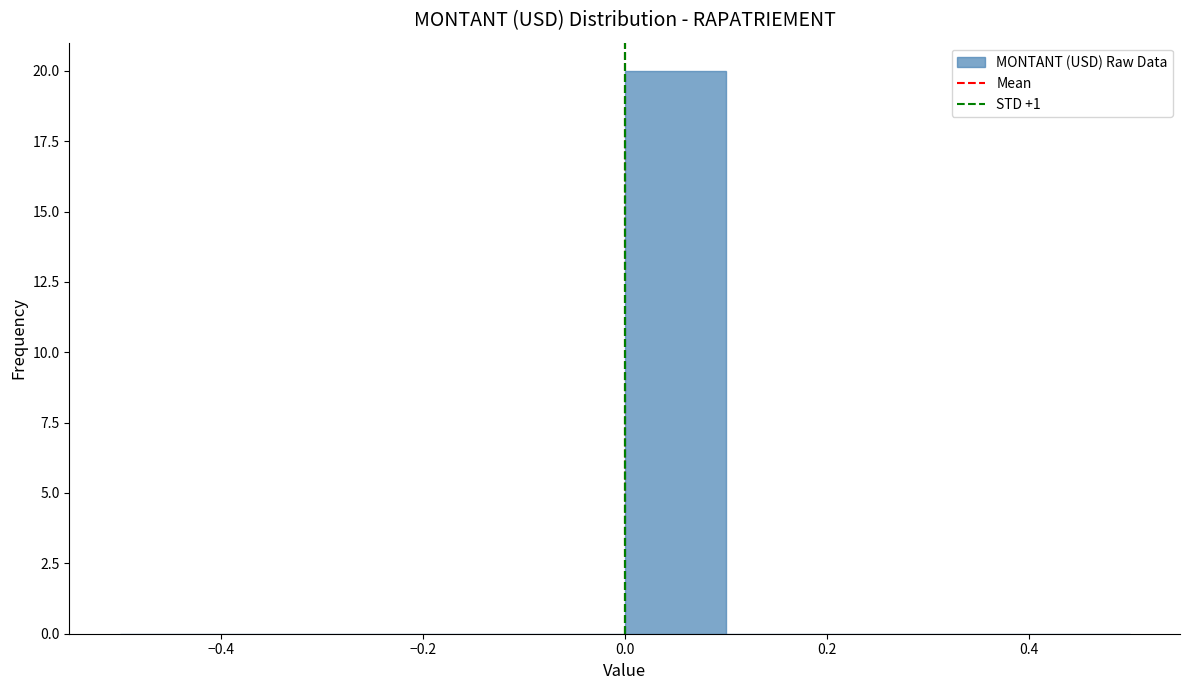

Reading left to right, transcribe this chart: for each bar, give the range it covers on the x-axis and its height. The values are not printed on the chart, so give them approximately, as read against the axis.

-0.5 to -0.4: 0
-0.4 to -0.3: 0
-0.3 to -0.2: 0
-0.2 to -0.1: 0
-0.1 to 0.0: 0
0.0 to 0.1: 20
0.1 to 0.2: 0
0.2 to 0.3: 0
0.3 to 0.4: 0
0.4 to 0.5: 0